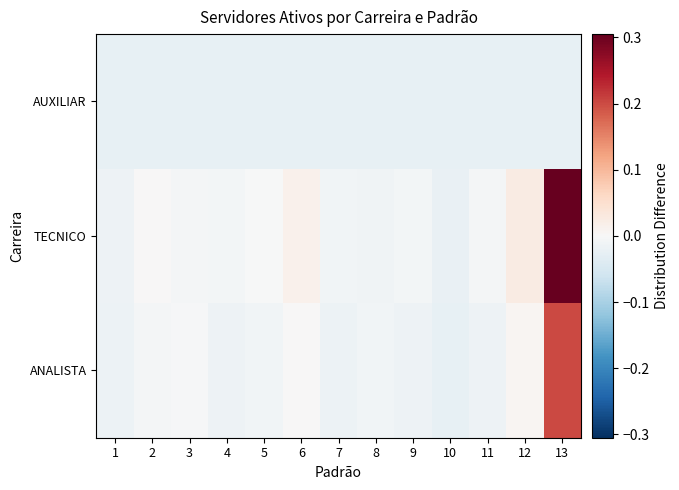

Between 10 and 7, which is larger?

7